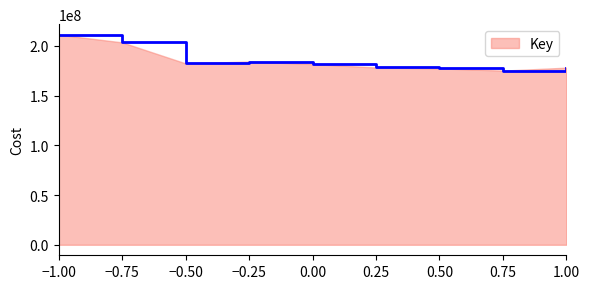

What is the difference between the values at 0.75 and 0.00?

6585345